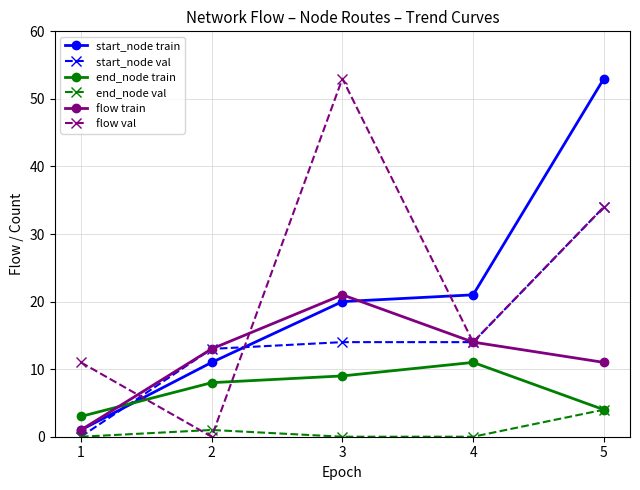

Count the number of categories in the chart.

5